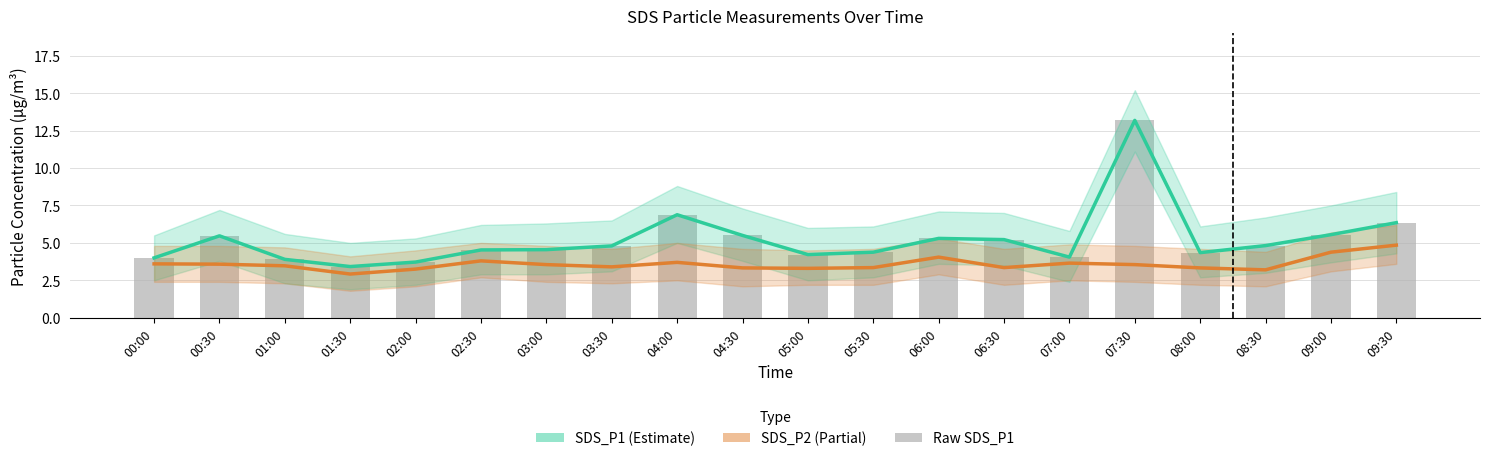

The value of Raw SDS_P1 at 04:30 is 5.5. True or false?

True